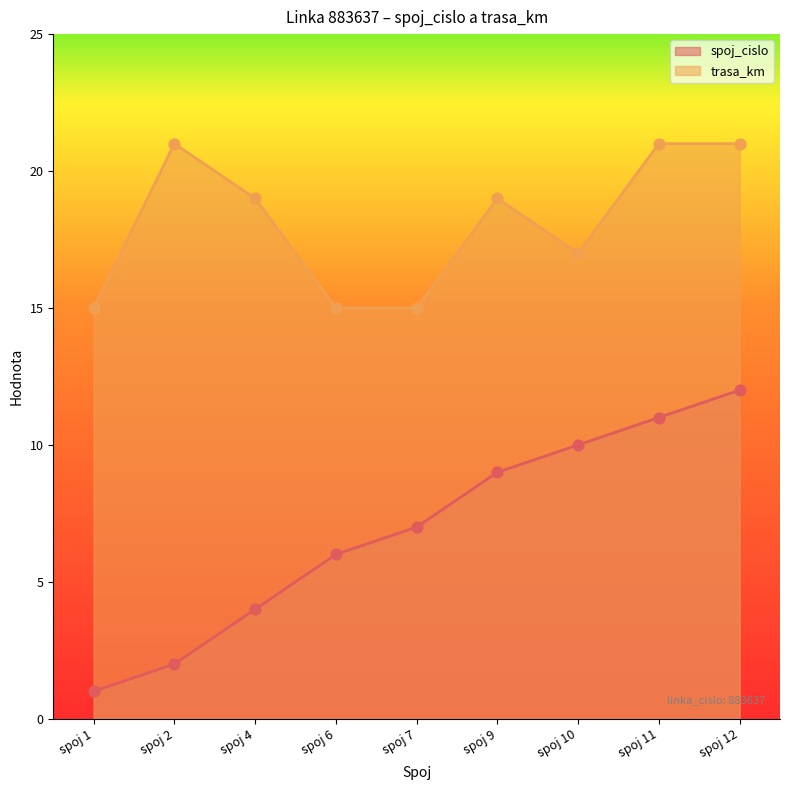

At how many categories does at least one series exceed 9?

9